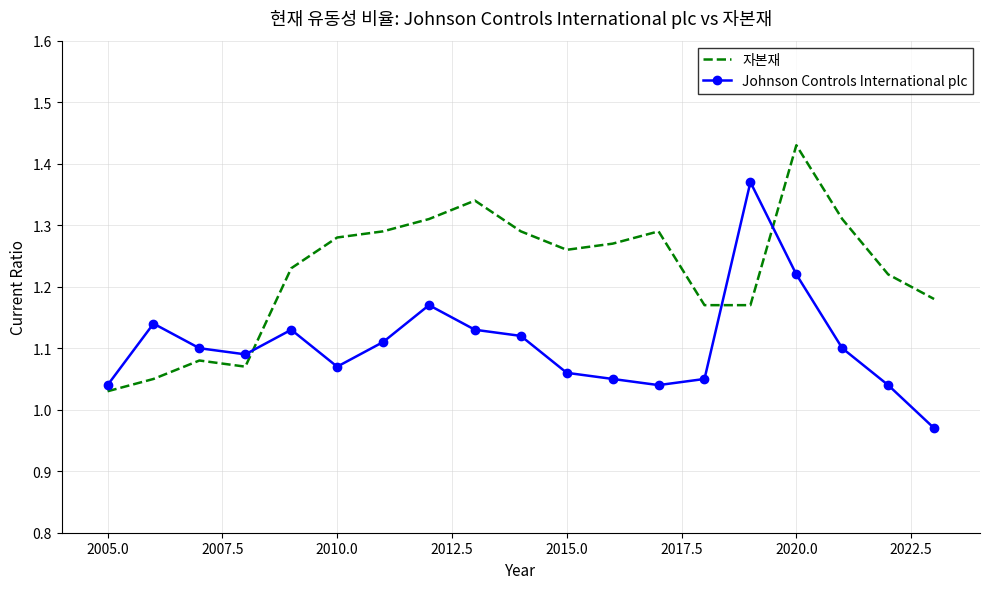

What is the difference between the maximum and minimum values in the 자본재 series?

0.4